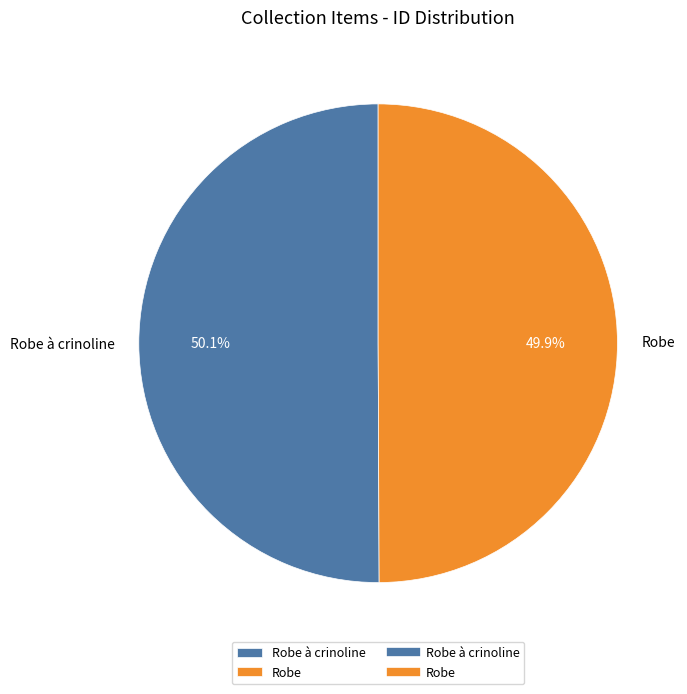

To the nearest percent, what percentage of the pie is Robe à crinoline?

50%